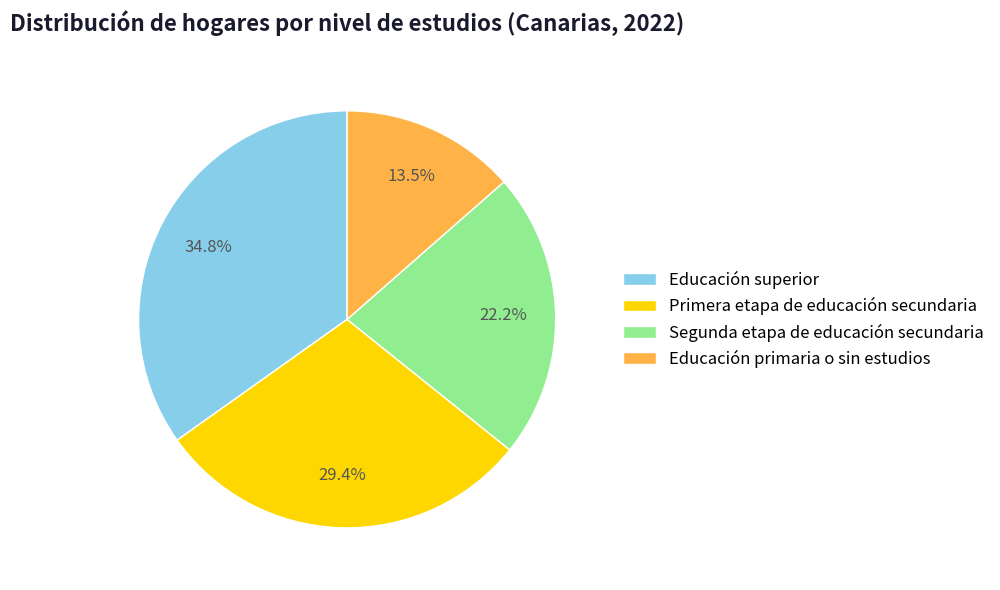

Which category has the biggest portion of the pie?

Educación superior